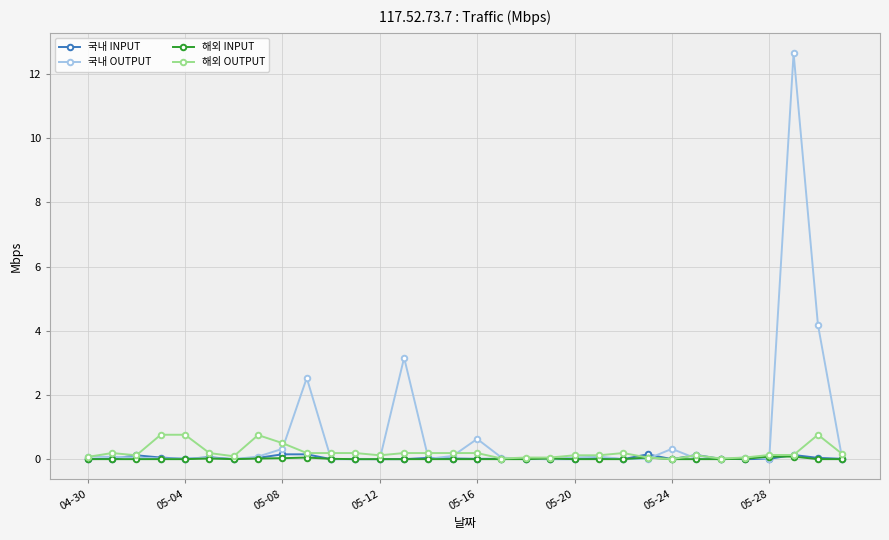

What is the maximum value for 해외 OUTPUT?

0.8